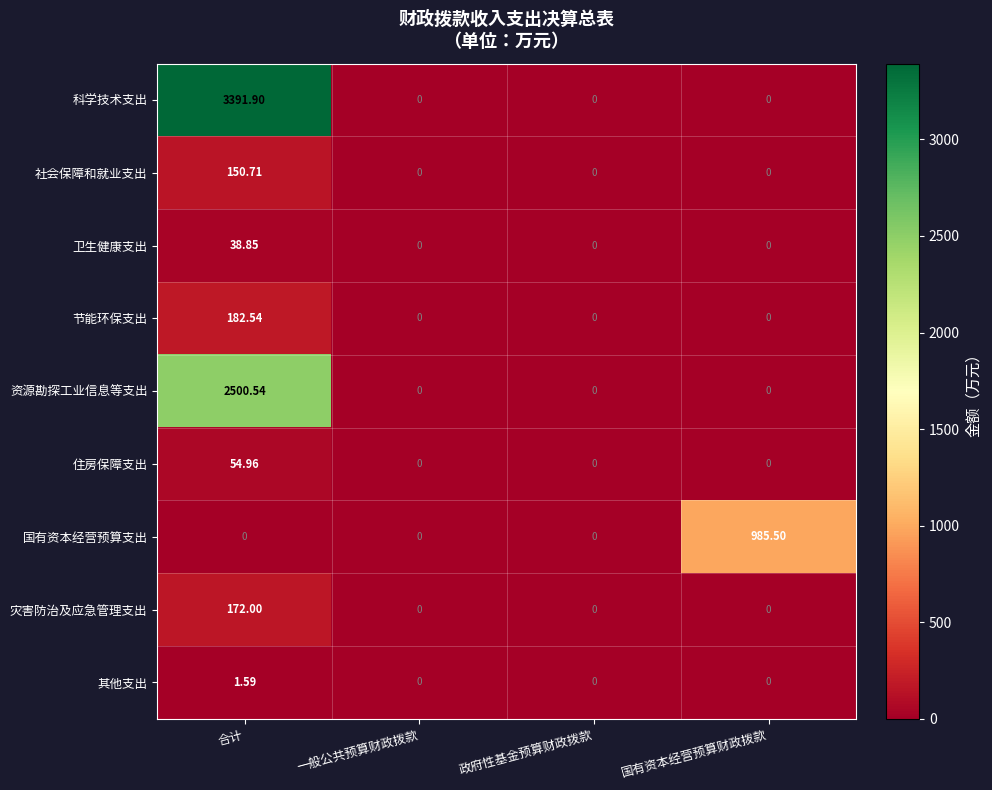

Which series changed the most between 政府性基金预算财政拨款 and 国有资本经营预算财政拨款?

国有资本经营预算支出